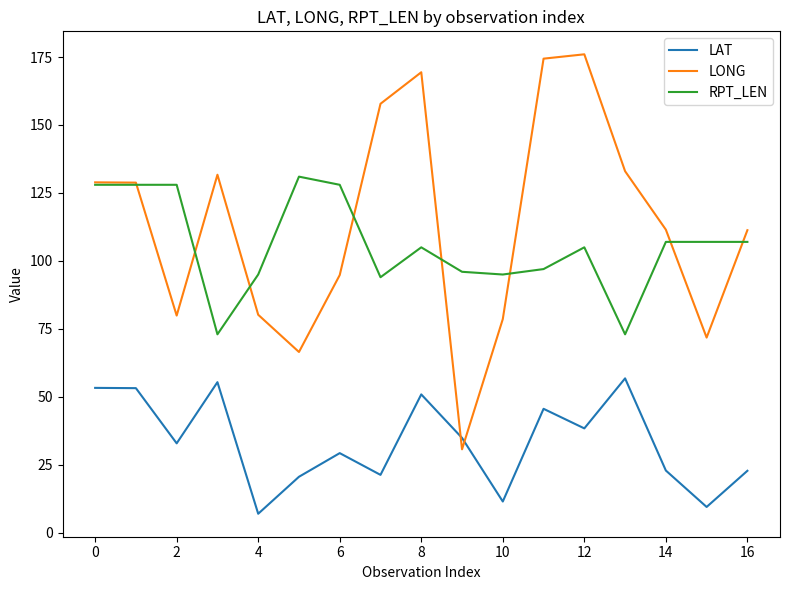

True or false: RPT_LEN and LAT intersect in this chart.

False